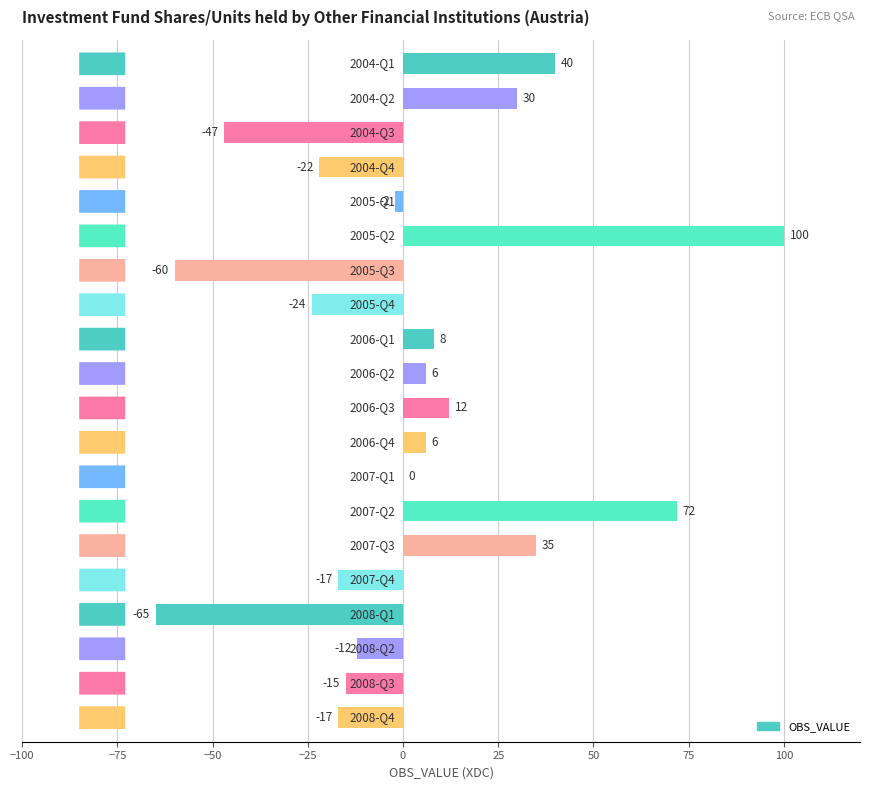

What is the sum of all values?

28